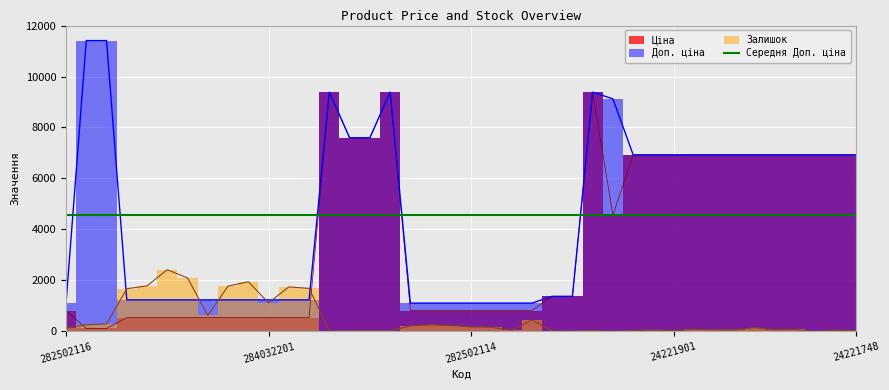

What is the difference between the maximum and minimum values in the Залишок series?

2419.0